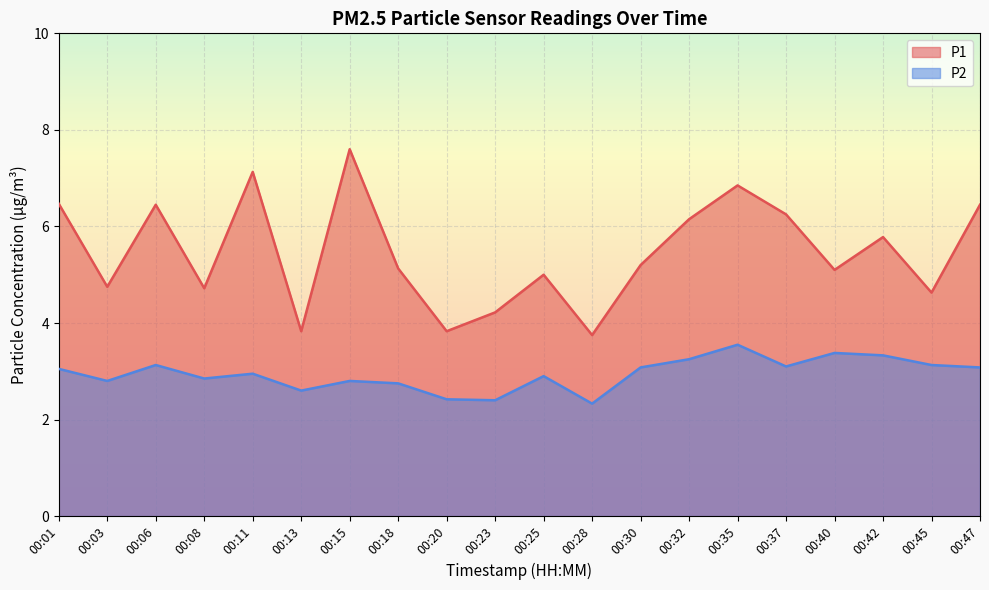

How many data points does each series have?

20